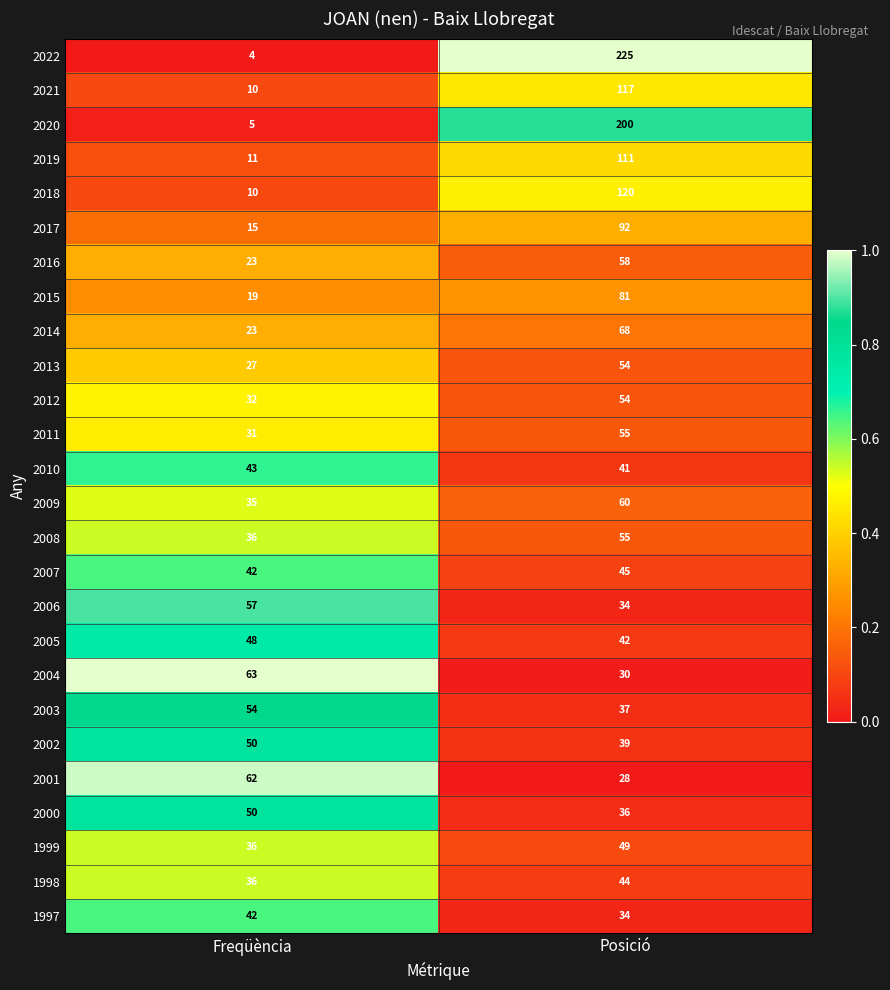

Which label corresponds to the largest value in the chart?

Posició